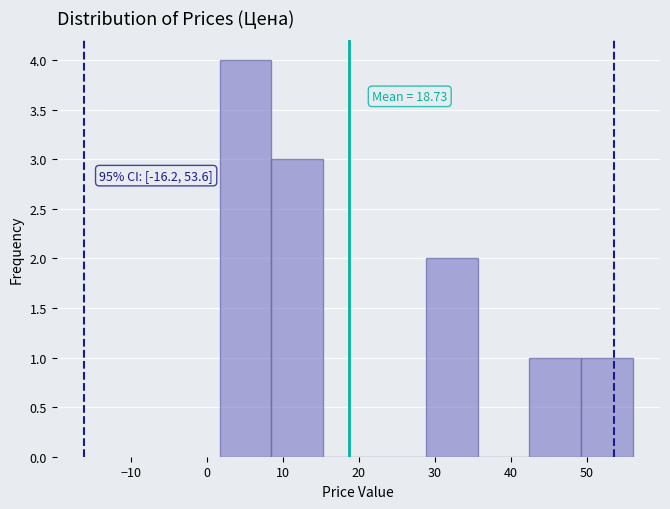

Over which range of the x-axis is the bar tallest?

2 to 8